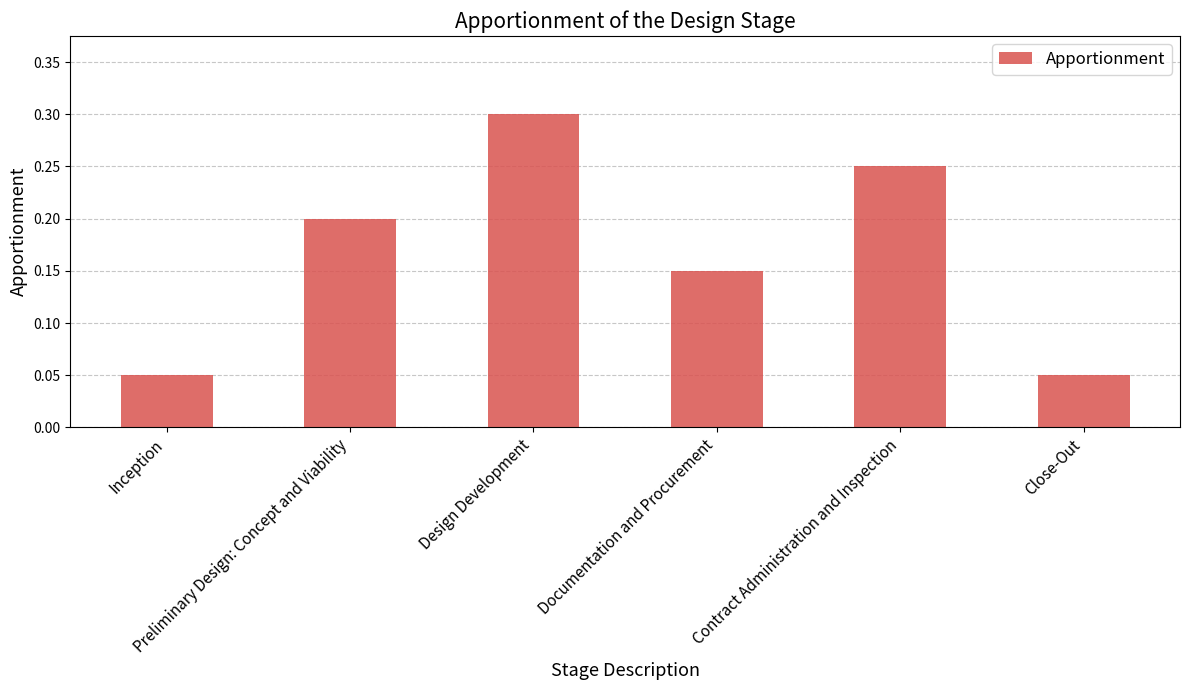

How many values are between 0 and 1?

6